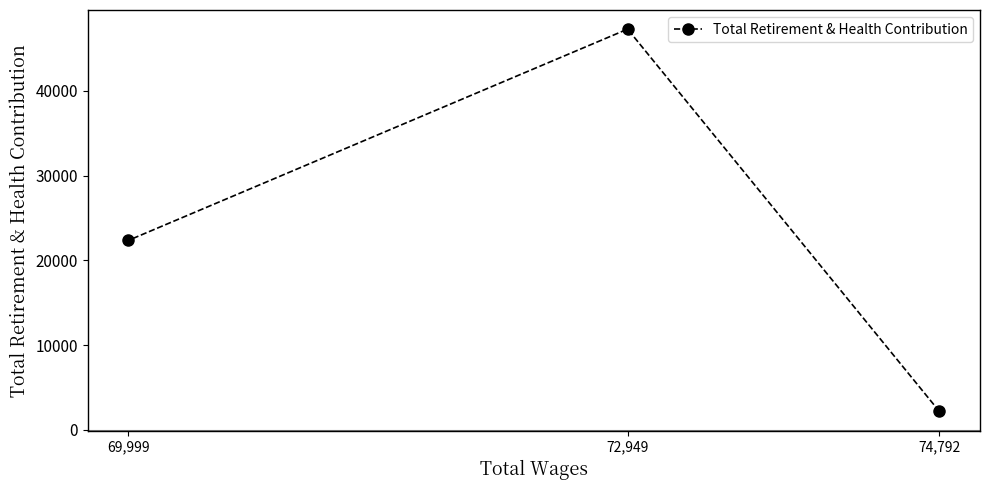

Does the chart have visible grid lines?

No